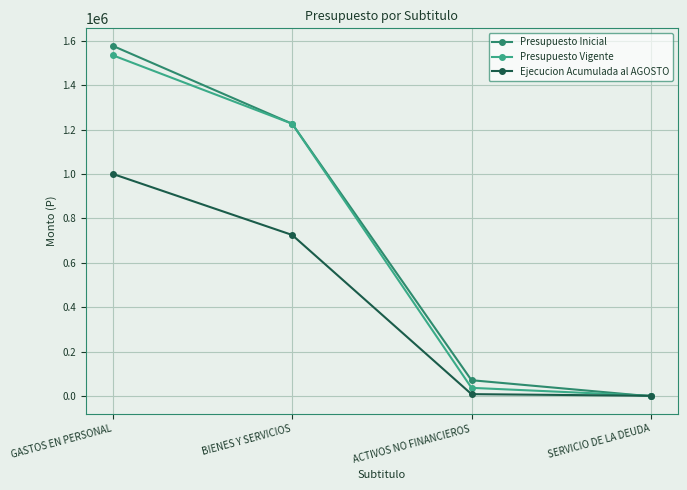

At which category is the sum across all series the highest?

GASTOS EN PERSONAL